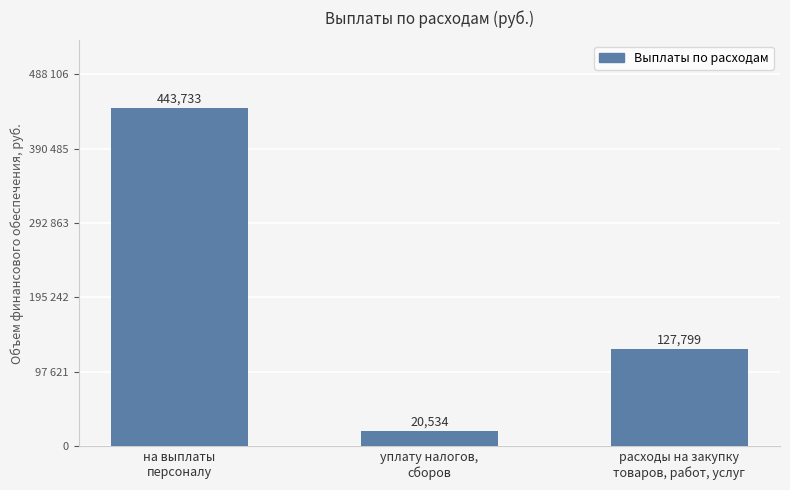

Count the number of data series in this chart.

1